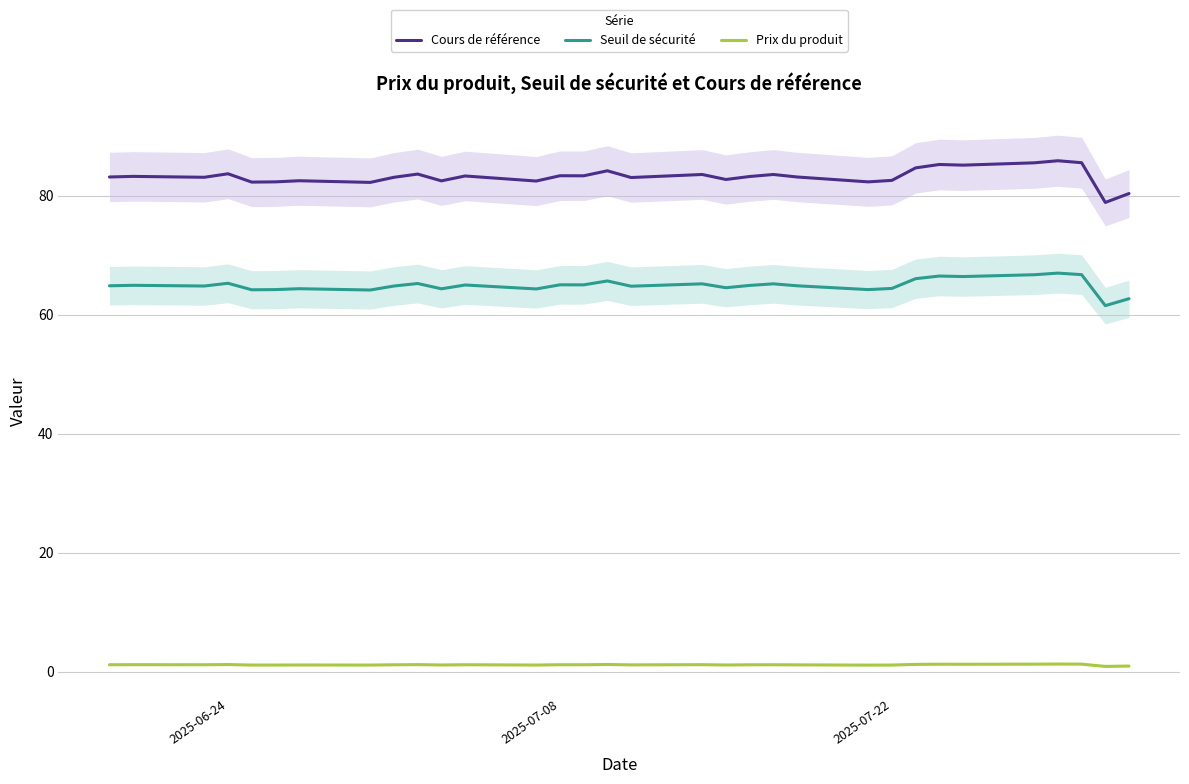

Rank the series by their maximum value, from highest to lowest.

Cours de référence, Seuil de sécurité, Prix du produit